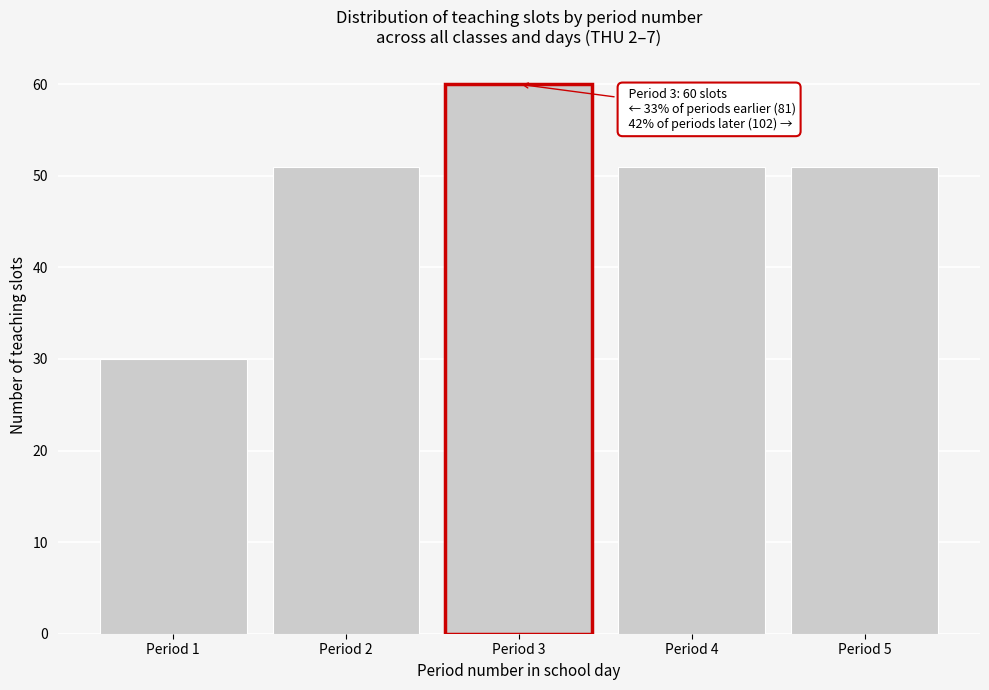

Reading right to left, list all the values displayed in this chart.

51	51	60	51	30